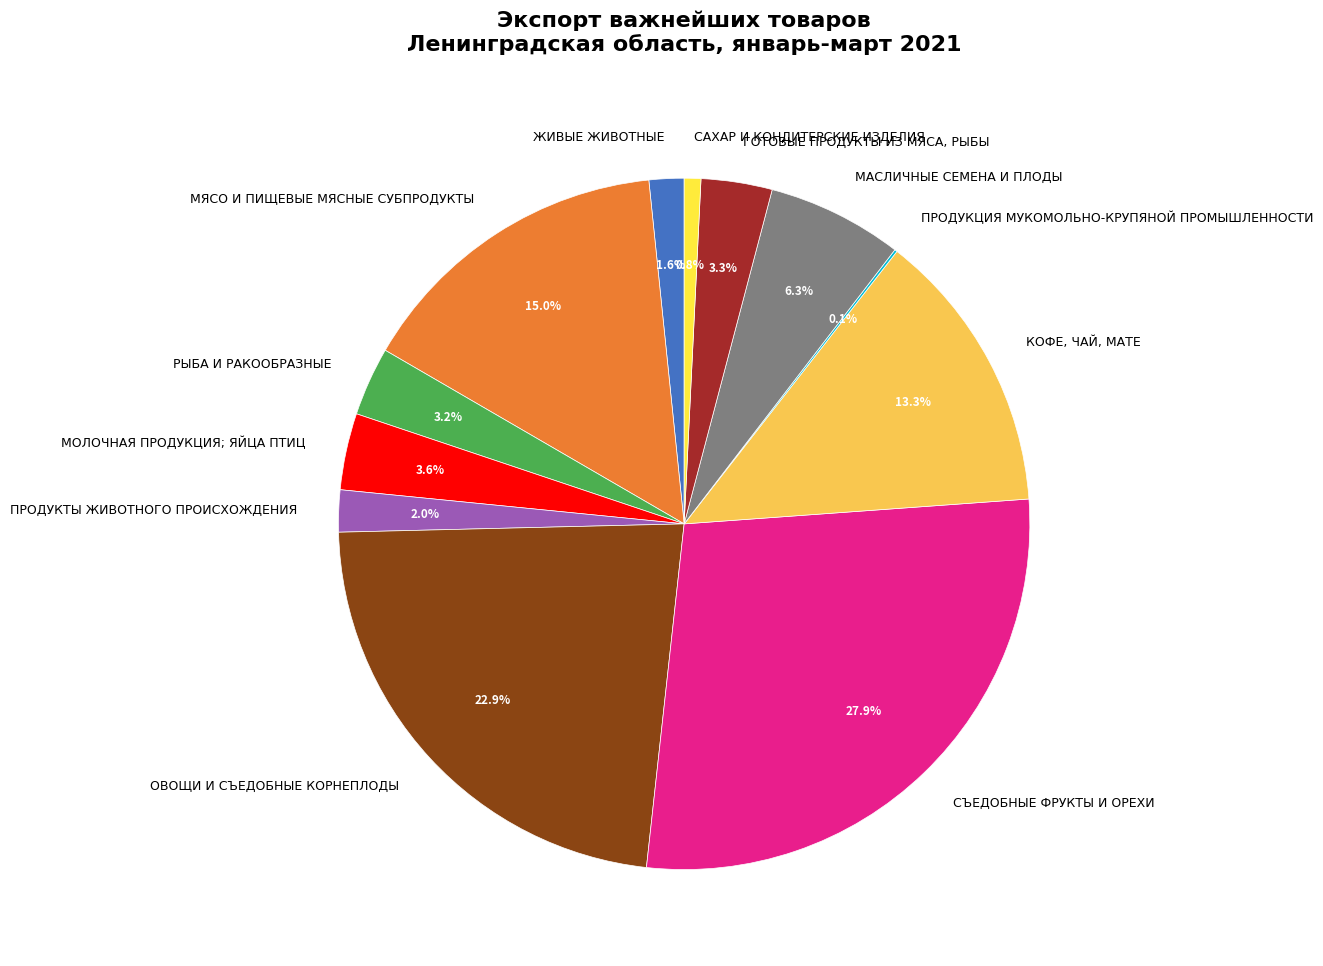

To the nearest percent, what percentage of the pie is ЖИВЫЕ ЖИВОТНЫЕ?

2%